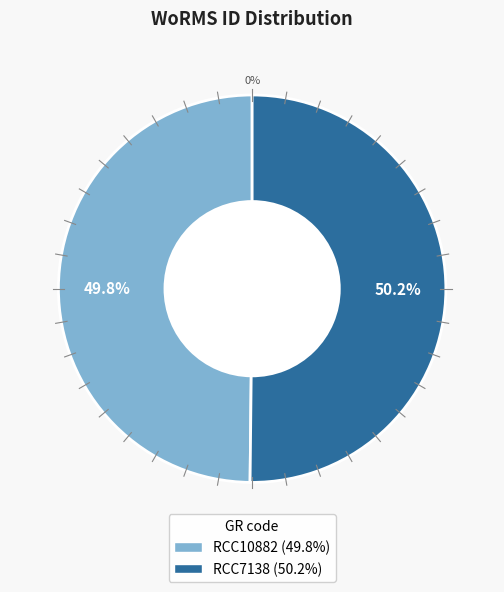

The RCC7138 slice represents 50% of the pie. True or false?

True